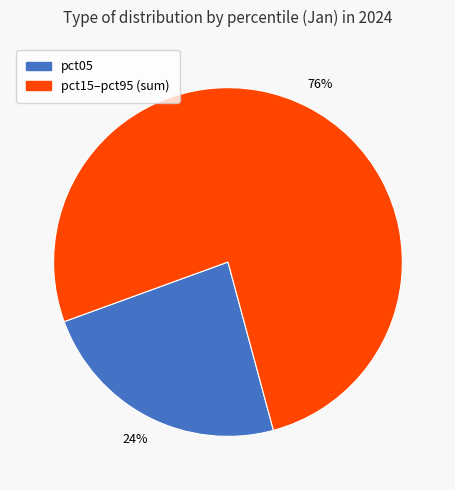

Does any single category account for the majority?

Yes